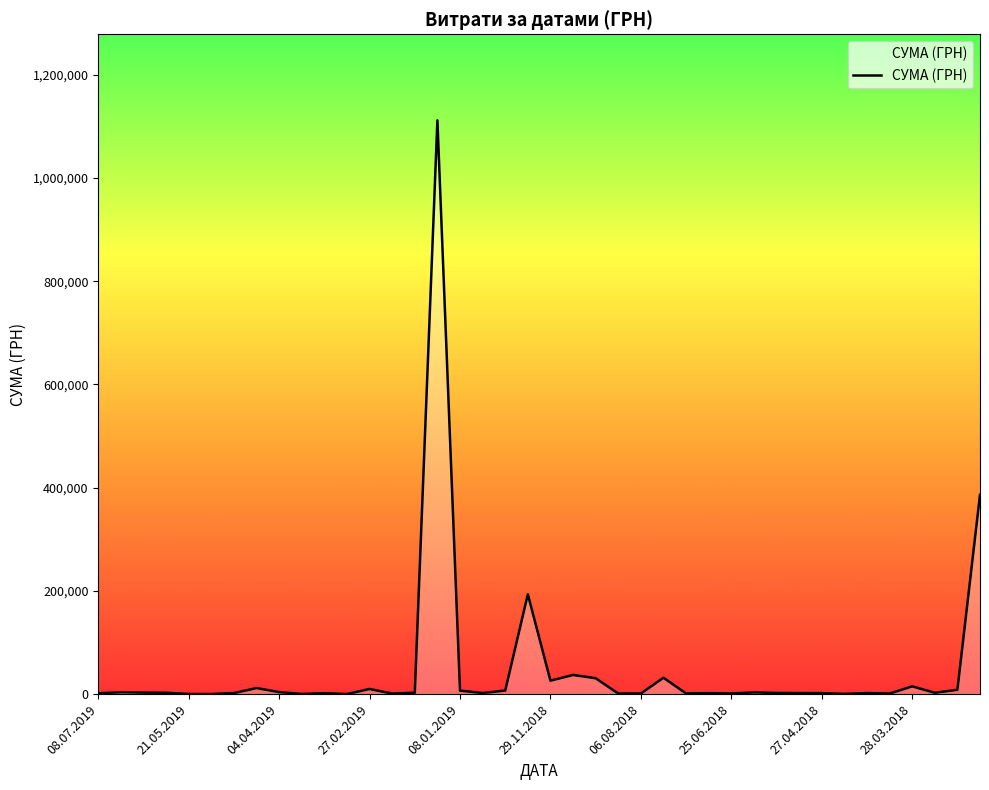

What is the difference between the maximum and minimum values?

1111555.8